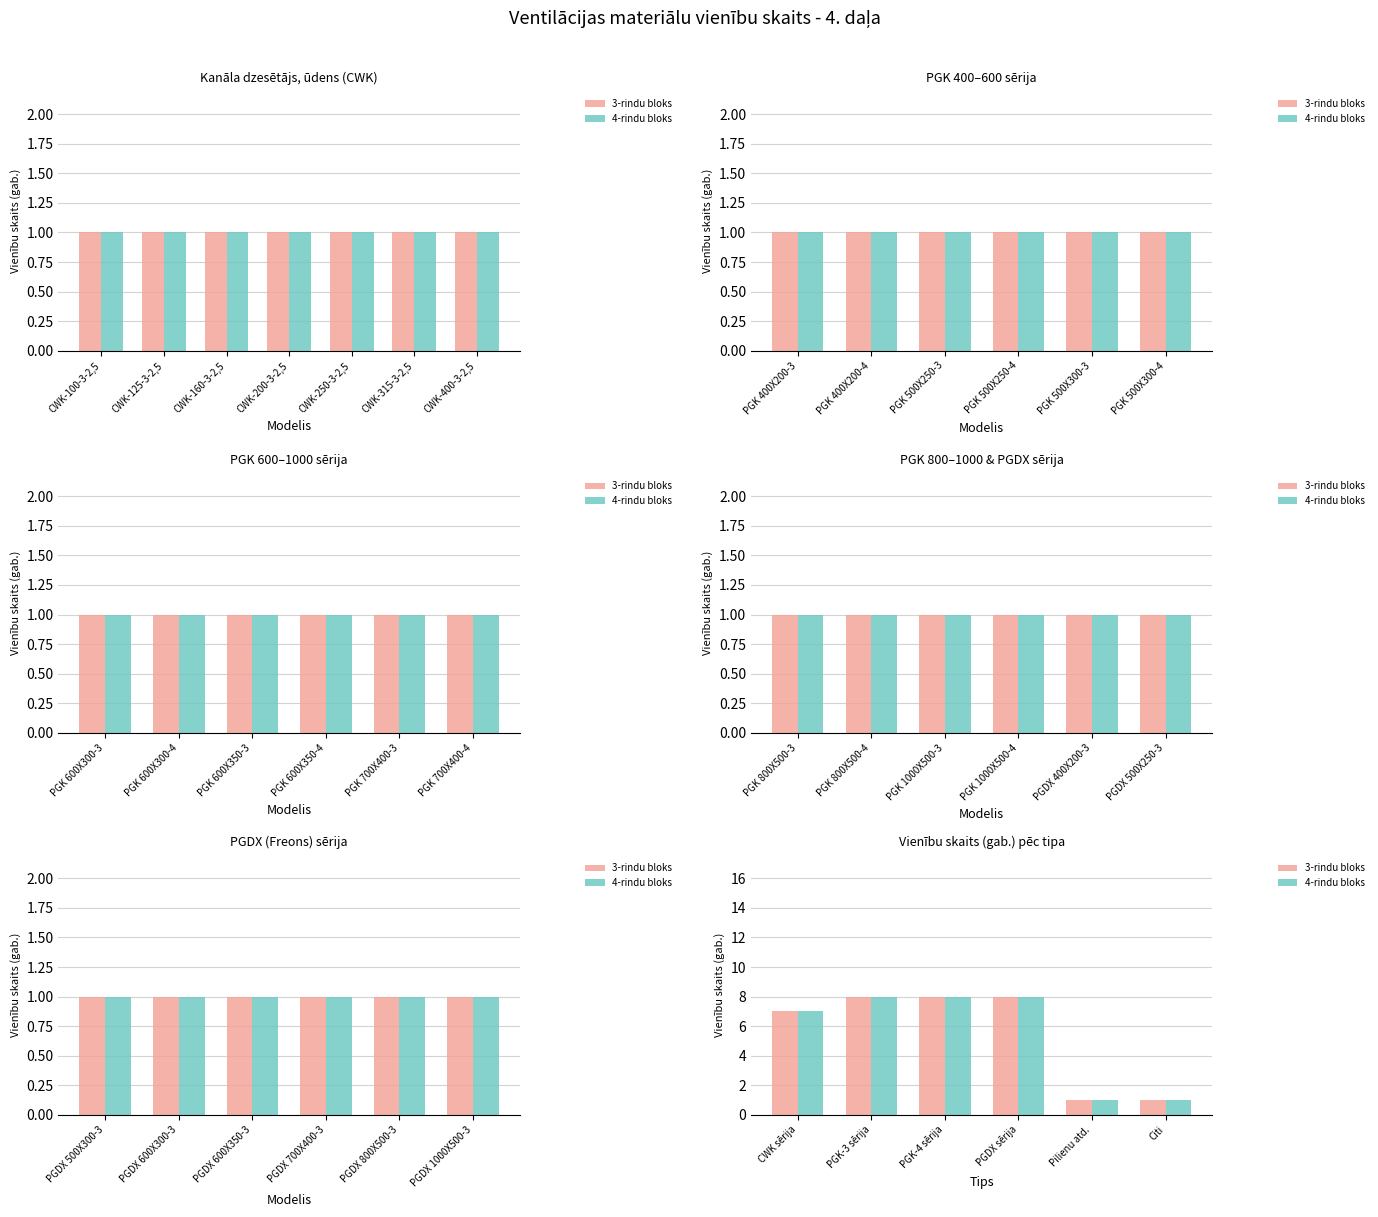

The 3-rindu bloks series shows 2 at PGK-3 sērija. True or false?

False